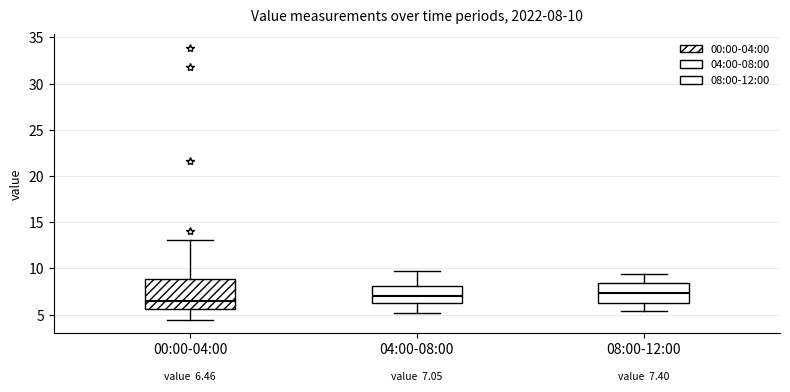

Which box is the tallest, from its lower edge to its upper edge?

00:00-04:00